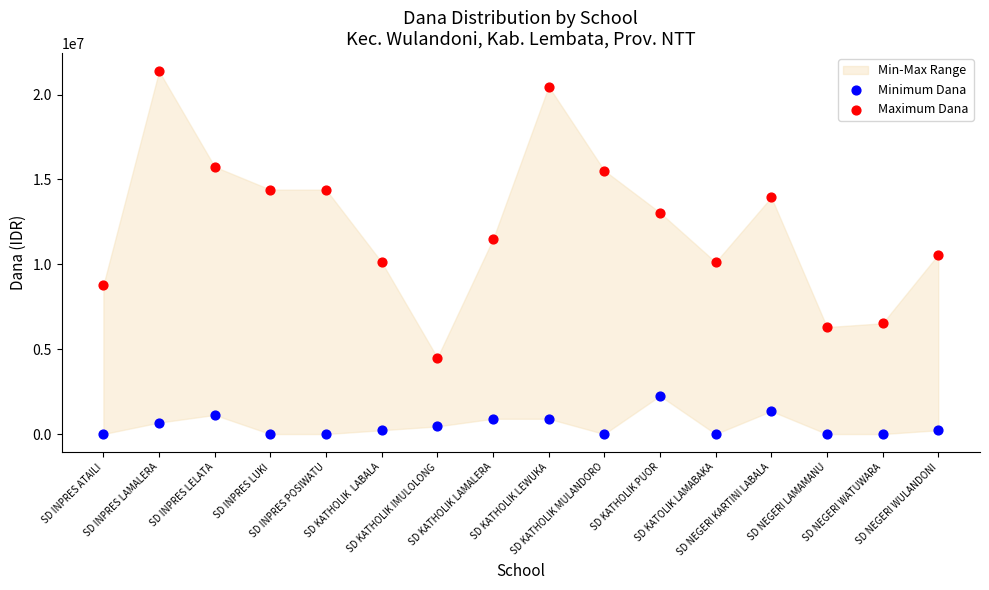

Which series has the widest spread of Y values?

Maximum Dana